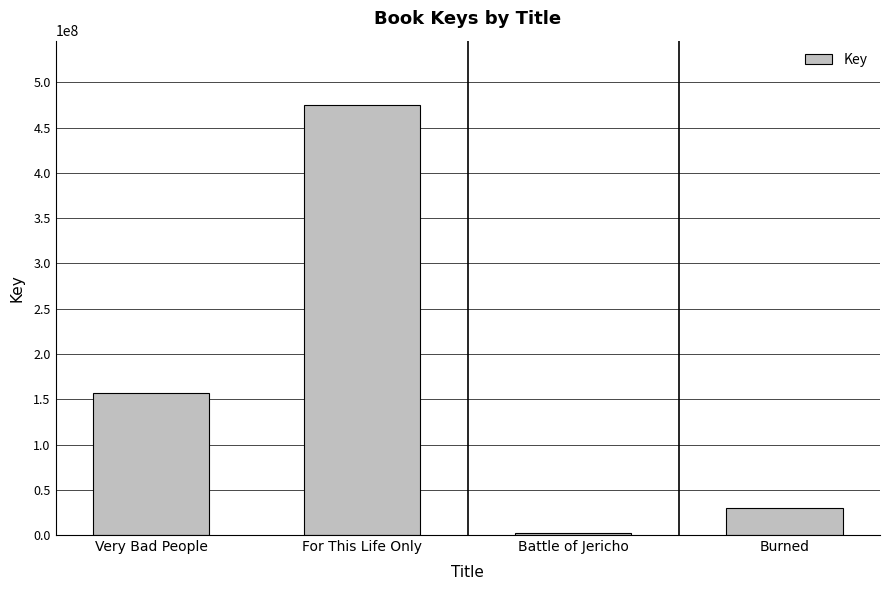

Rank the categories by value from lowest to highest.

Battle of Jericho, Burned, Very Bad People, For This Life Only